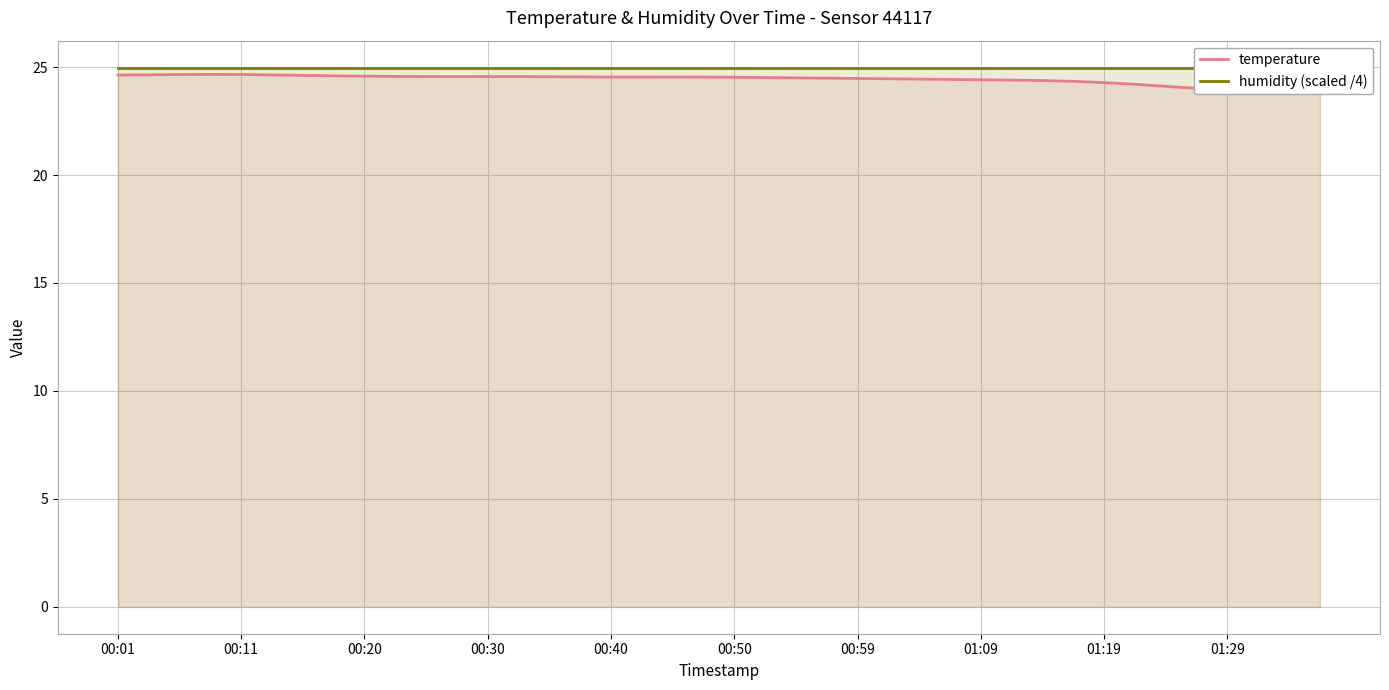

Reading left to right, what are all the values shown in this chart?

temperature: 24.6	24.6	24.7	24.7	24.7	24.6	24.6	24.6	24.6	24.6	24.6	24.6	24.6	24.6	24.6	24.5	24.5	24.5	24.5	24.5	24.5	24.5	24.5	24.5	24.5	24.5	24.4	24.4	24.4	24.4	24.4	24.3	24.3	24.2	24.1	24.0	23.9	23.9	23.8	23.8
humidity (scaled /4): 25.0	25.0	25.0	25.0	25.0	25.0	25.0	25.0	25.0	25.0	25.0	25.0	25.0	25.0	25.0	25.0	25.0	25.0	25.0	25.0	25.0	25.0	25.0	25.0	25.0	25.0	25.0	25.0	25.0	25.0	25.0	25.0	25.0	25.0	25.0	25.0	25.0	25.0	25.0	25.0